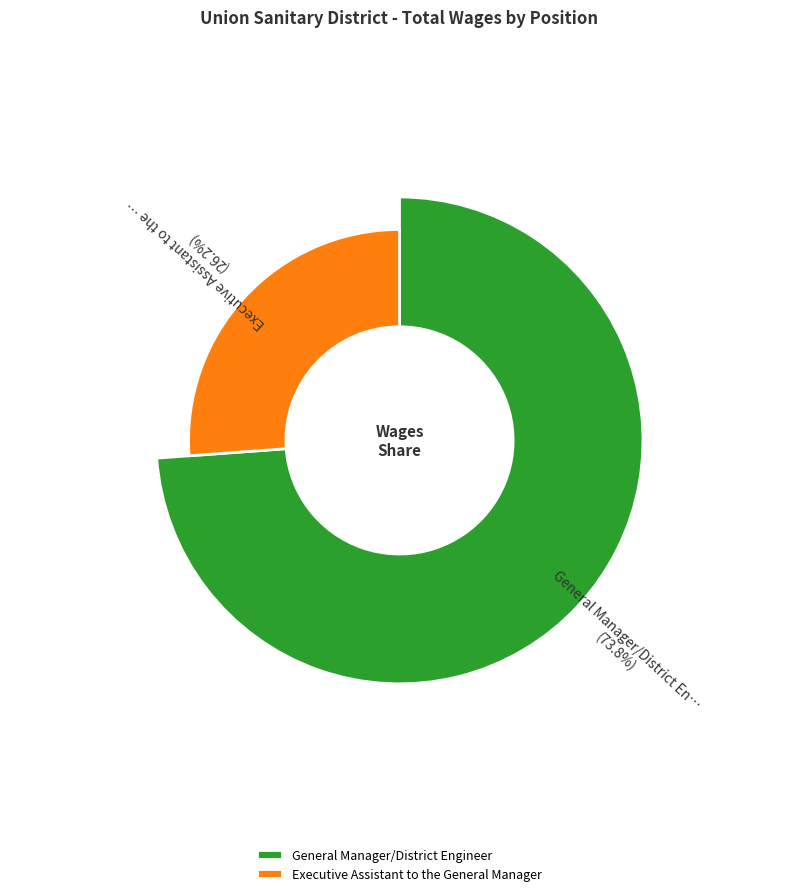

How many segments does this pie chart have?

2